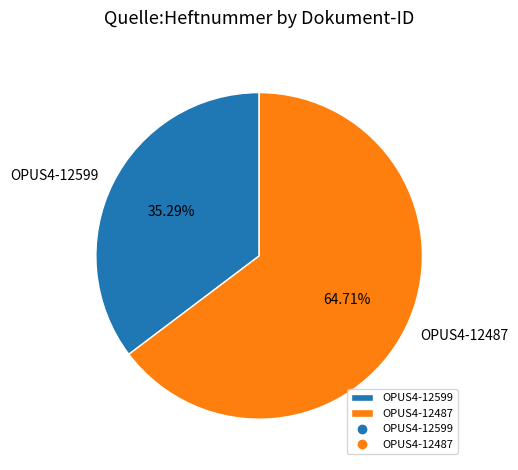

The OPUS4-12487 slice represents 65% of the pie. True or false?

True